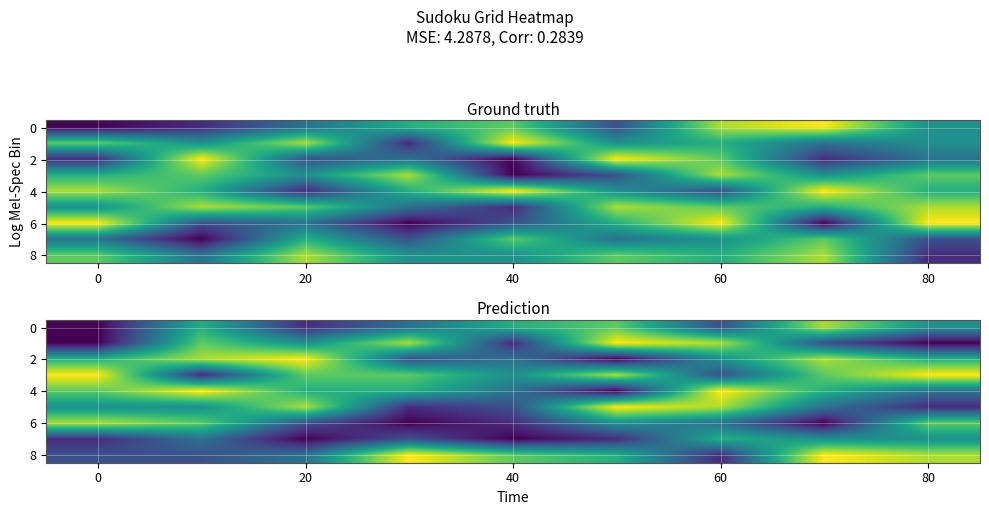

How many distinct data groups are displayed?

9